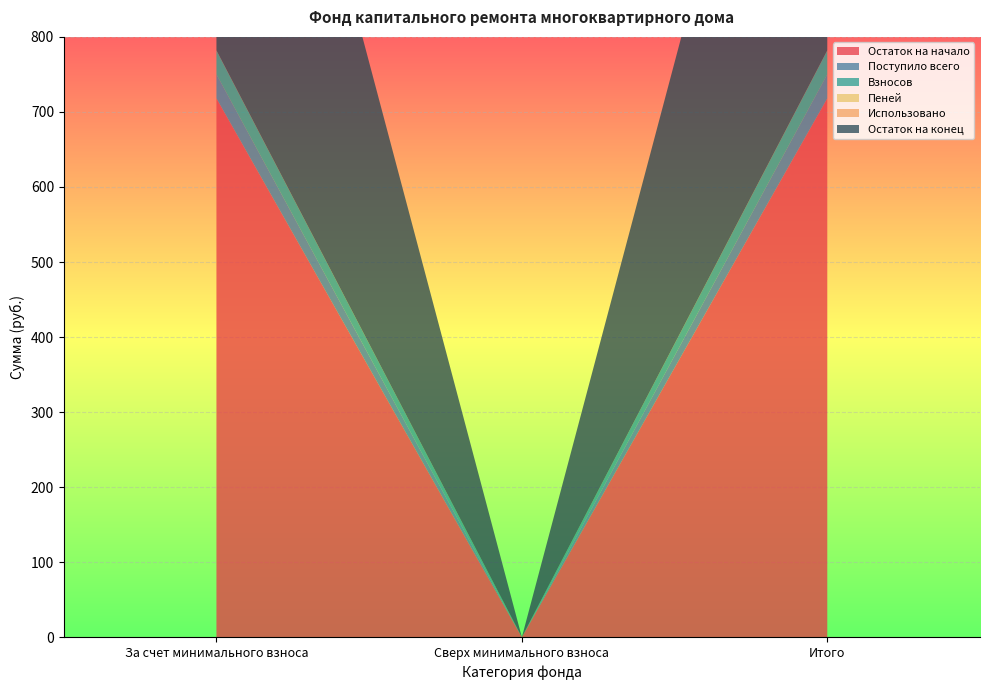

Reading left to right, what are all the values shown in this chart?

Остаток на начало: За счет минимального взноса=718.1	Сверх минимального взноса=0.0	Итого=718.1
Поступило всего: За счет минимального взноса=32.0	Сверх минимального взноса=0.0	Итого=32.0
Взносов: За счет минимального взноса=31.8	Сверх минимального взноса=0.0	Итого=31.8
Пеней: За счет минимального взноса=0.2	Сверх минимального взноса=0.0	Итого=0.2
Использовано: За счет минимального взноса=0.0	Сверх минимального взноса=0.0	Итого=0.0
Остаток на конец: За счет минимального взноса=750.1	Сверх минимального взноса=0.0	Итого=750.1